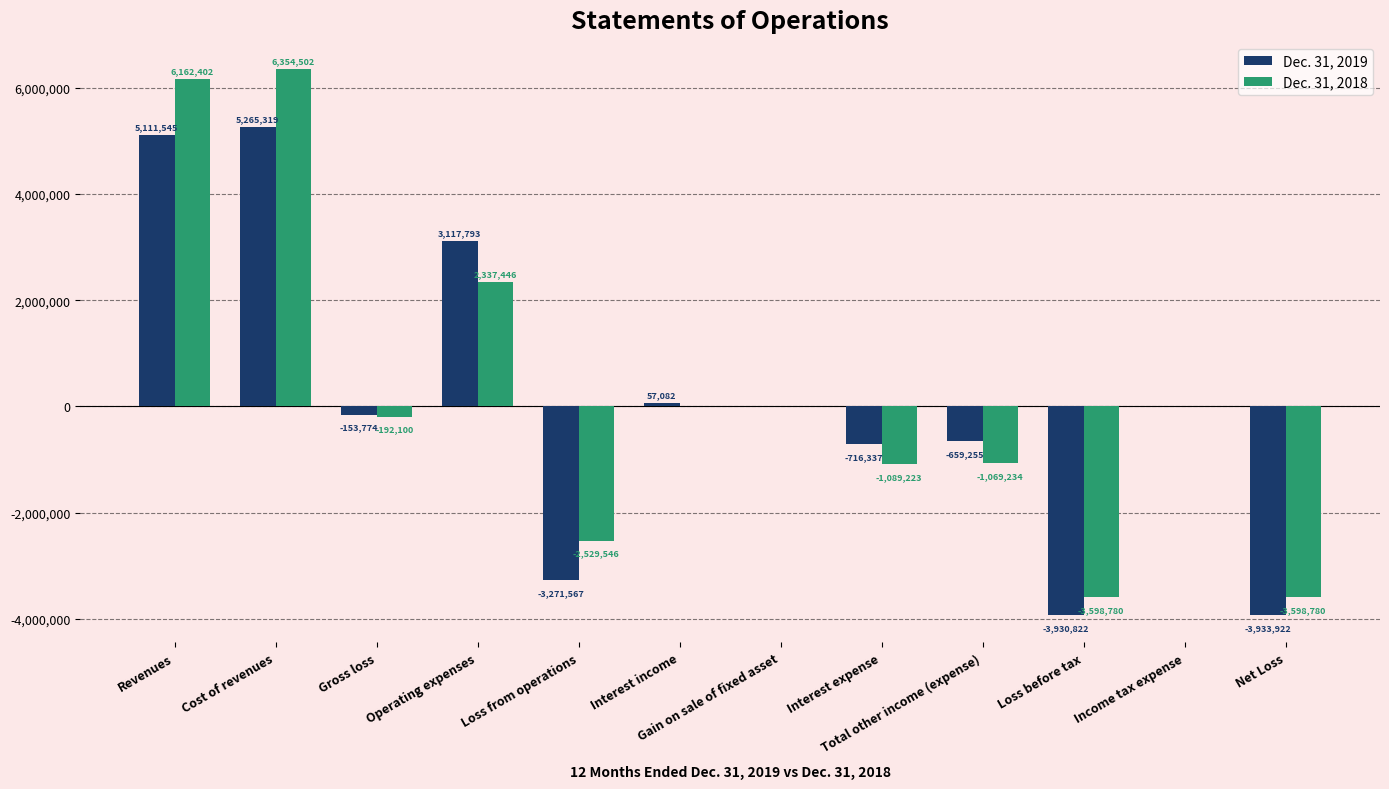

What is the sum of all Dec. 31, 2019 values?

889162